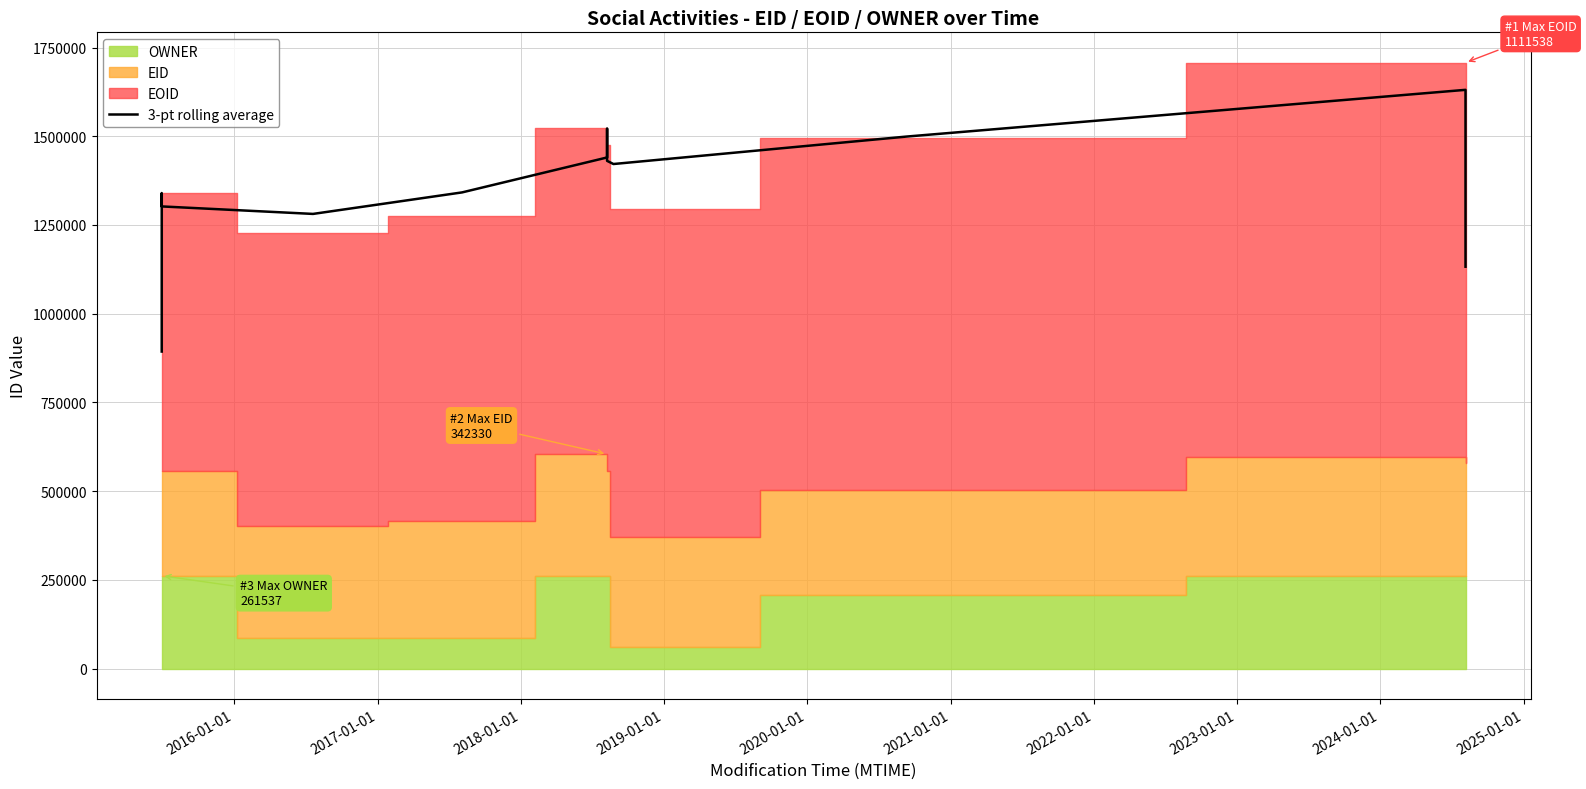

How many points are higher than both their immediate neighbors (excluding endpoints)?

3